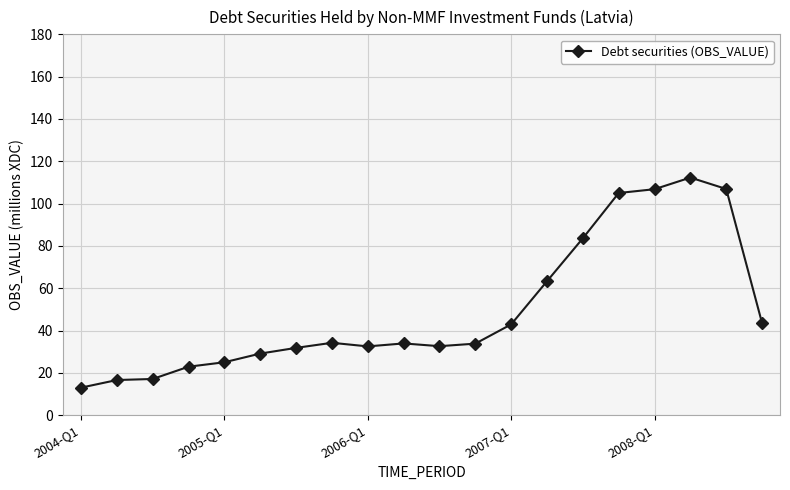

What is the value of the 10th point from the left?

33.9